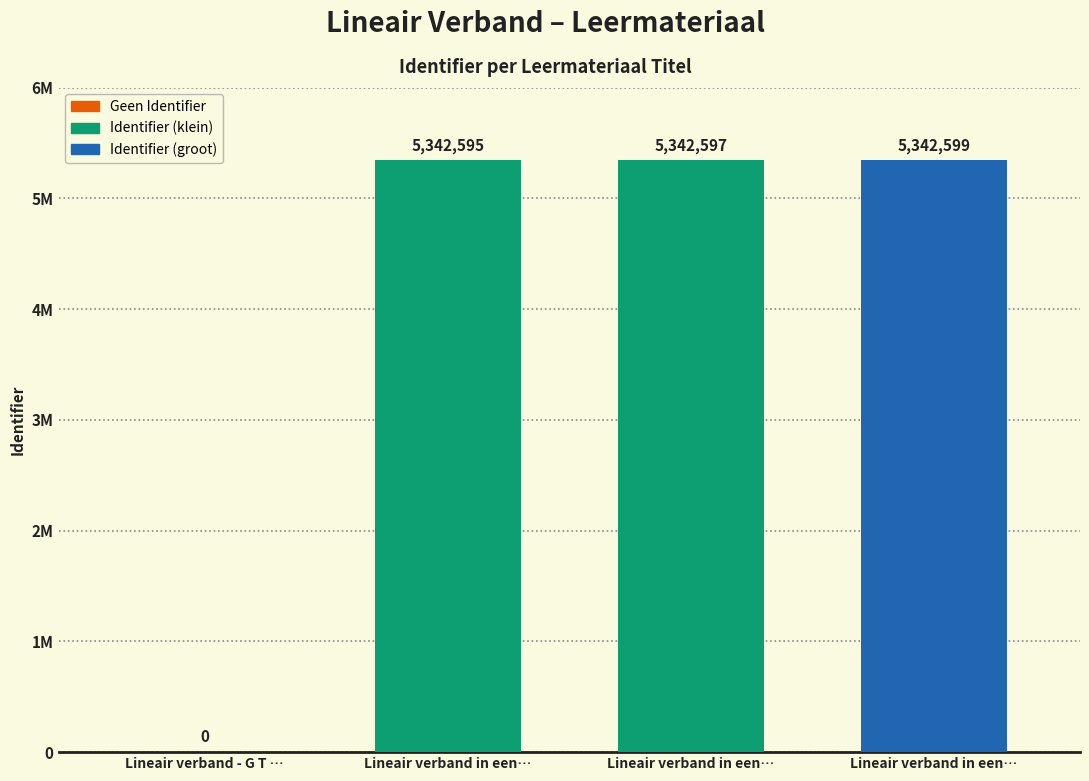

Reading left to right, list all the values displayed in this chart.

Lineair verband - G T …=0	Lineair verband in een…=5342595	Lineair verband in een…=5342597	Lineair verband in een…=5342599